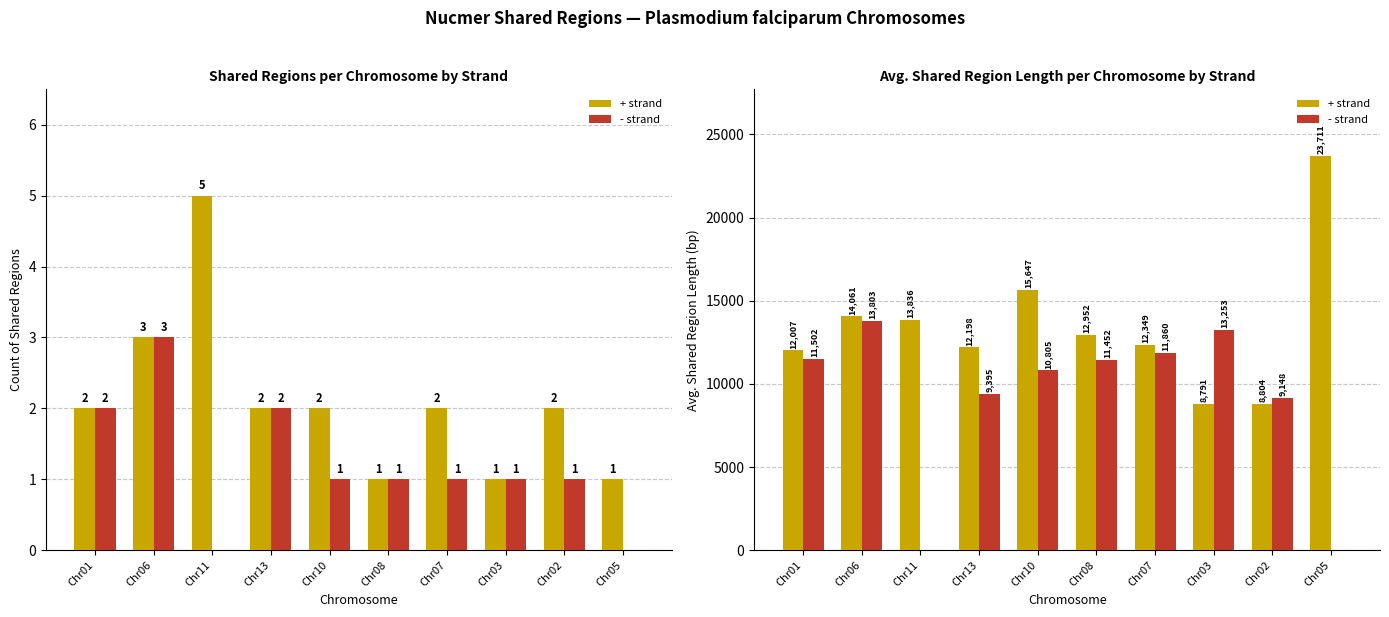

Does the chart contain stacked bars?

No